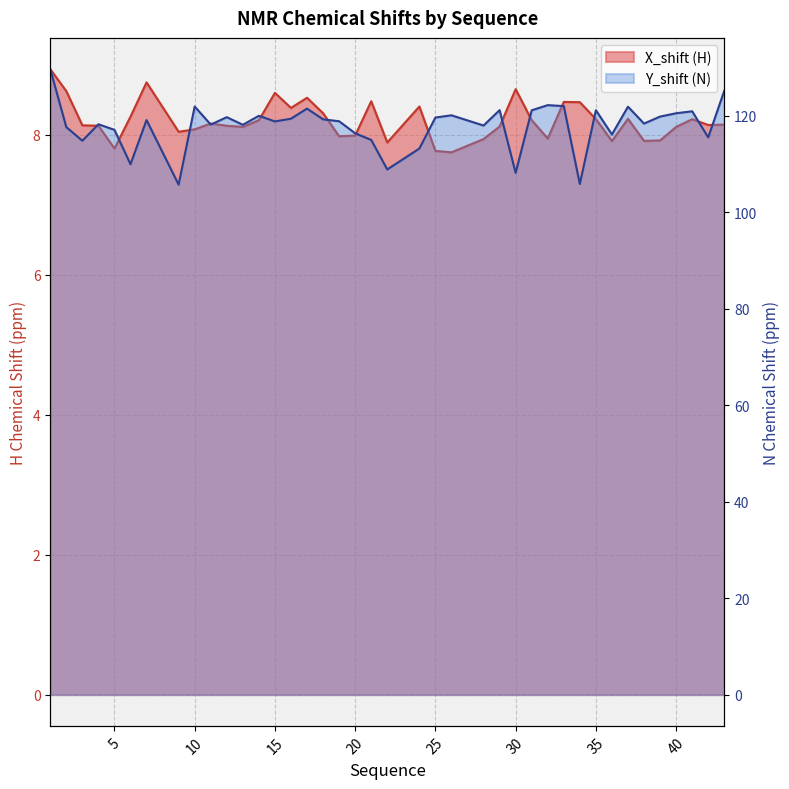

What is the value of the Y_shift point at the 37th from the left?

120.5